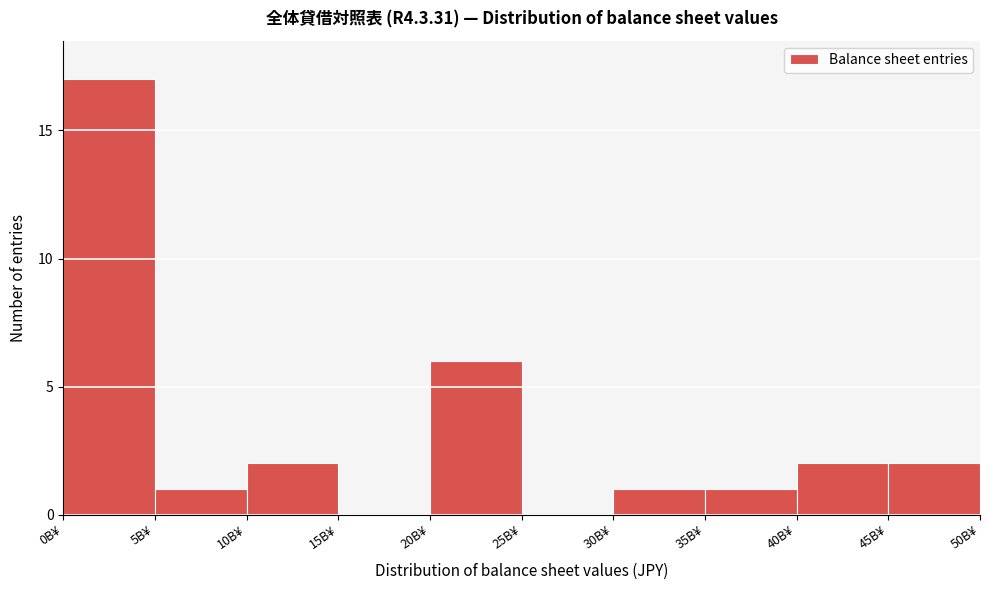

Reading left to right, what are all the values shown in this chart?

0B¥=17	5B¥=1	10B¥=2	15B¥=0	20B¥=6	25B¥=0	30B¥=1	35B¥=1	40B¥=2	45B¥=2